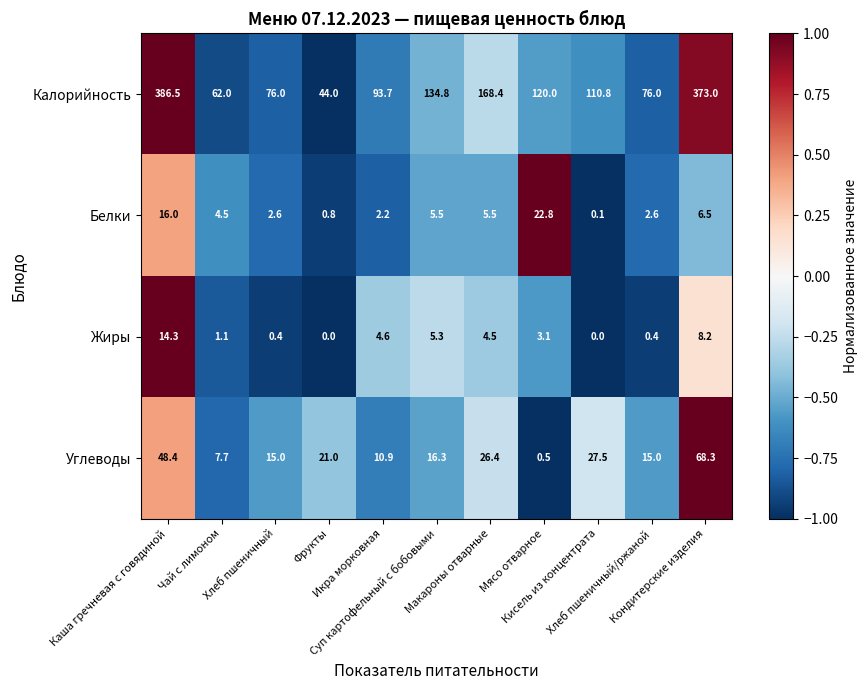

Which series has the largest total across all categories?

Калорийность